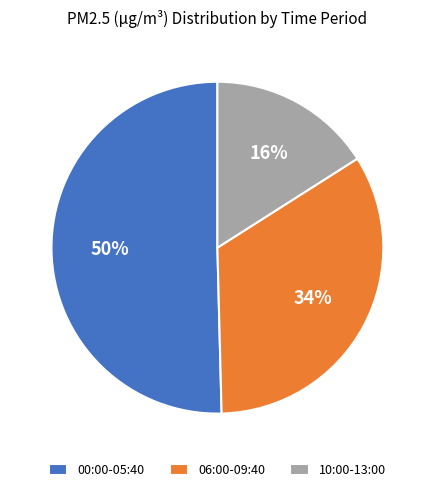

Between 06:00-09:40 and 10:00-13:00, which is larger?

06:00-09:40